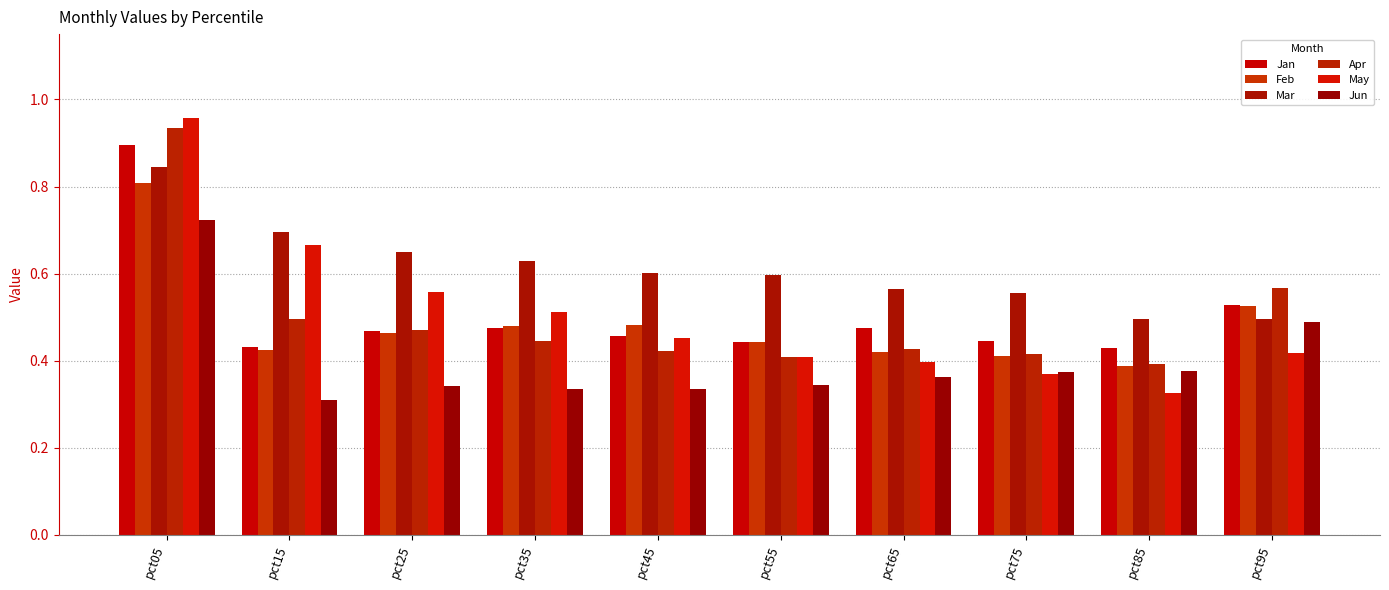

Which series changed the most between pct05 and pct35?

Apr